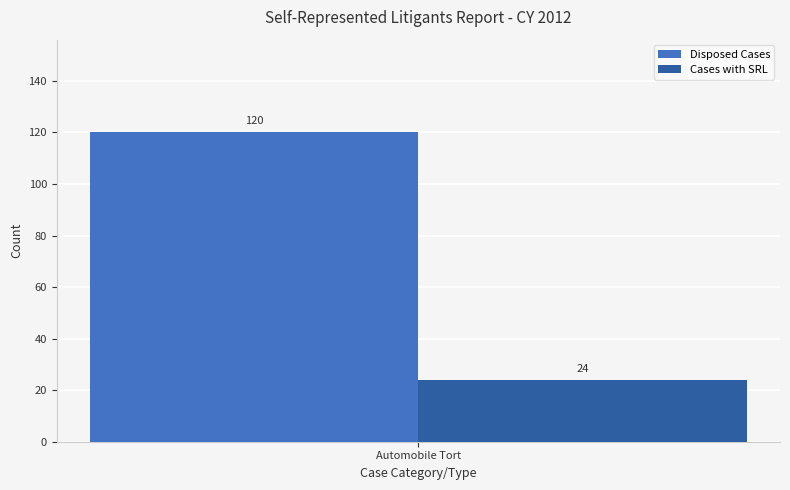

List the series in order of their peak value, highest first.

Disposed Cases, Cases with SRL